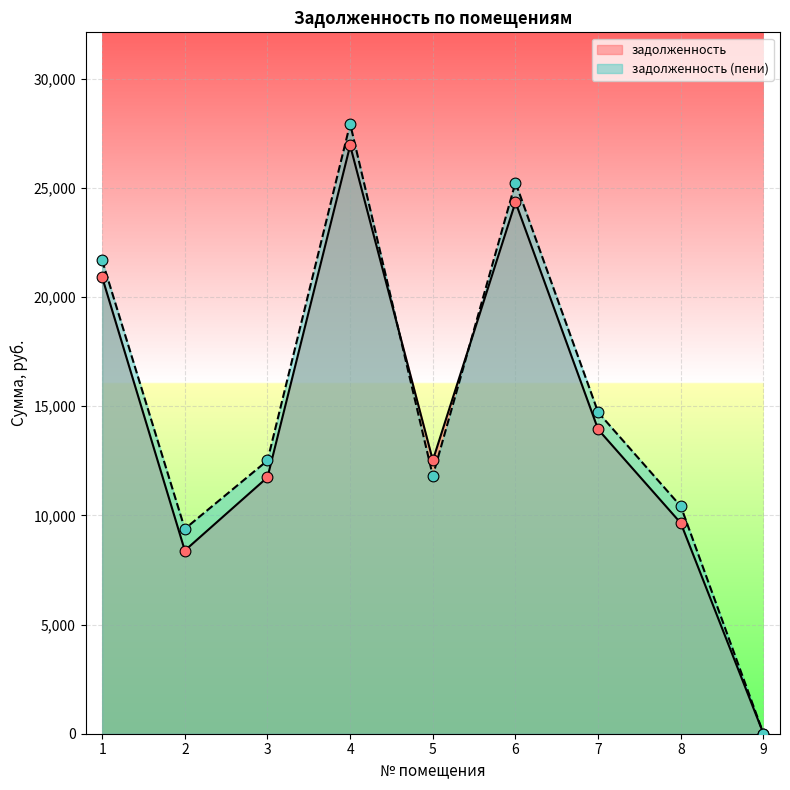

At which category is the sum across all series the highest?

4